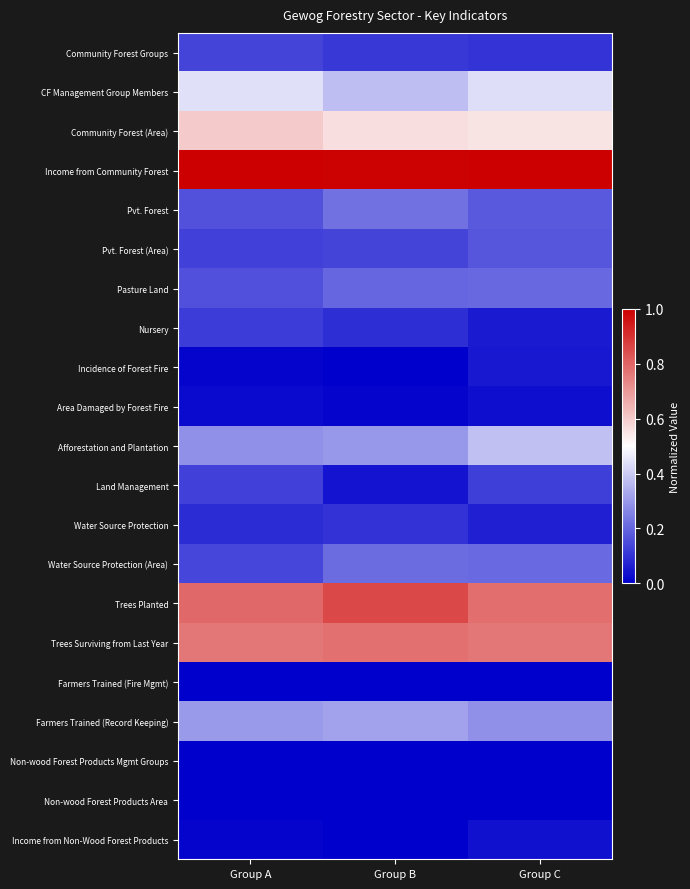

Which label corresponds to the largest value in the chart?

Group A